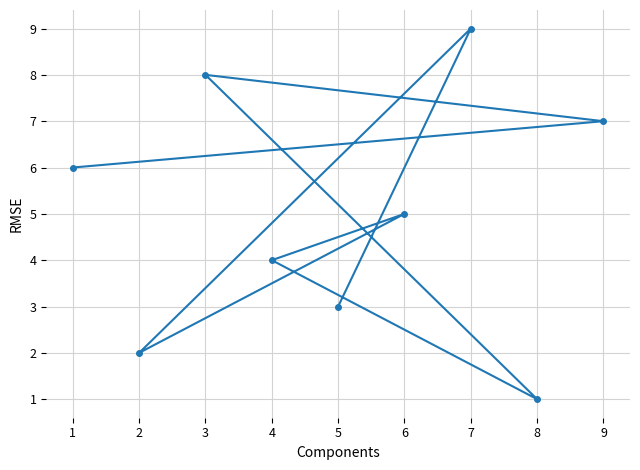

The value at 9 is 7. True or false?

True